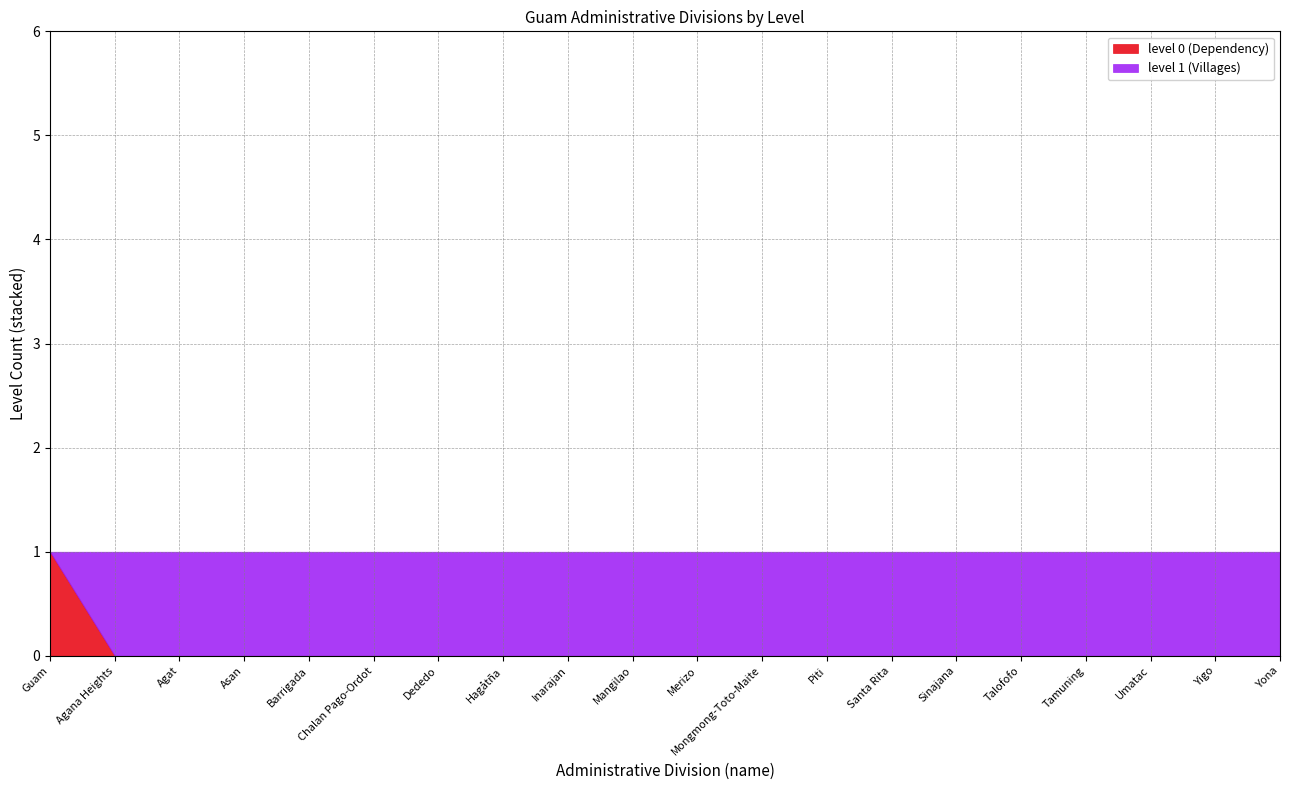

True or false: level 0 (Dependency) has a value of -1 at Yona.

False